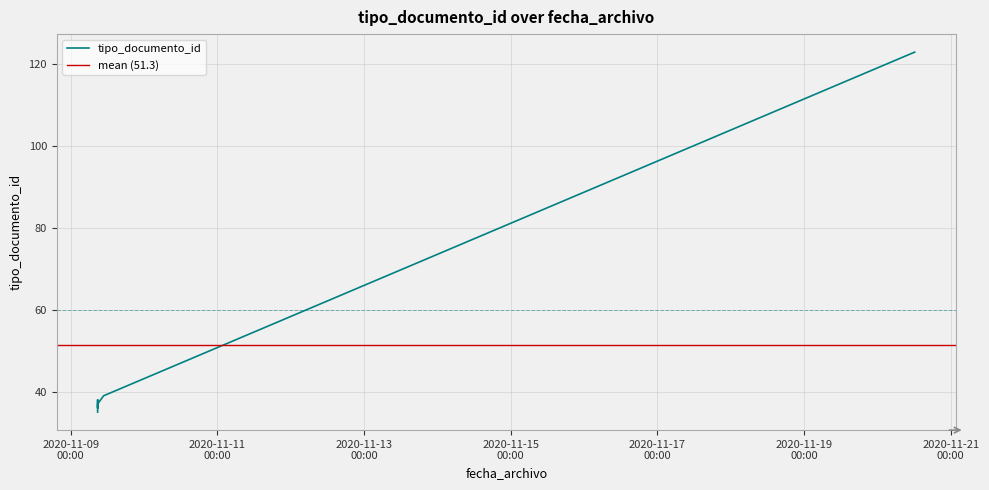

What is the label of the 2nd point from the right?

2020-11-20 12:11:12